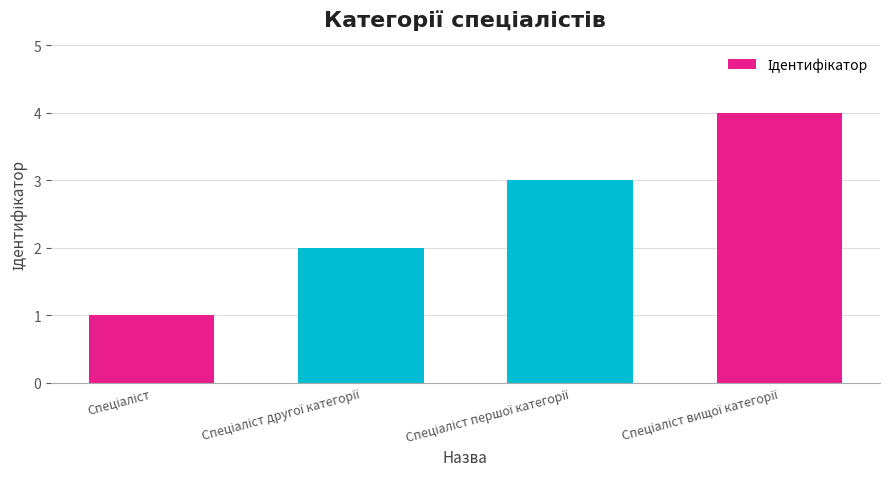

What is the difference between the maximum and minimum values?

3